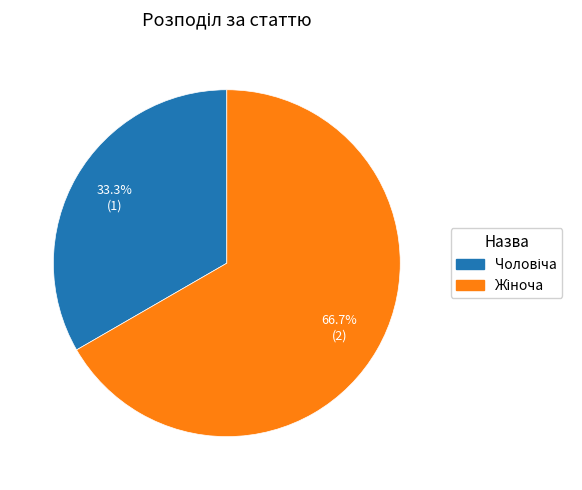

Is there any slice that represents more than half of the pie?

Yes